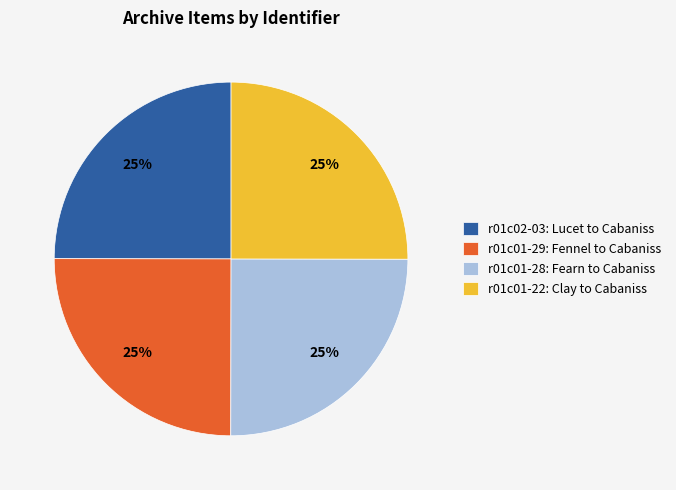

What is the ratio of the value at r01c01-22: Clay to Cabaniss to the value at r01c01-28: Fearn to Cabaniss?

1.0